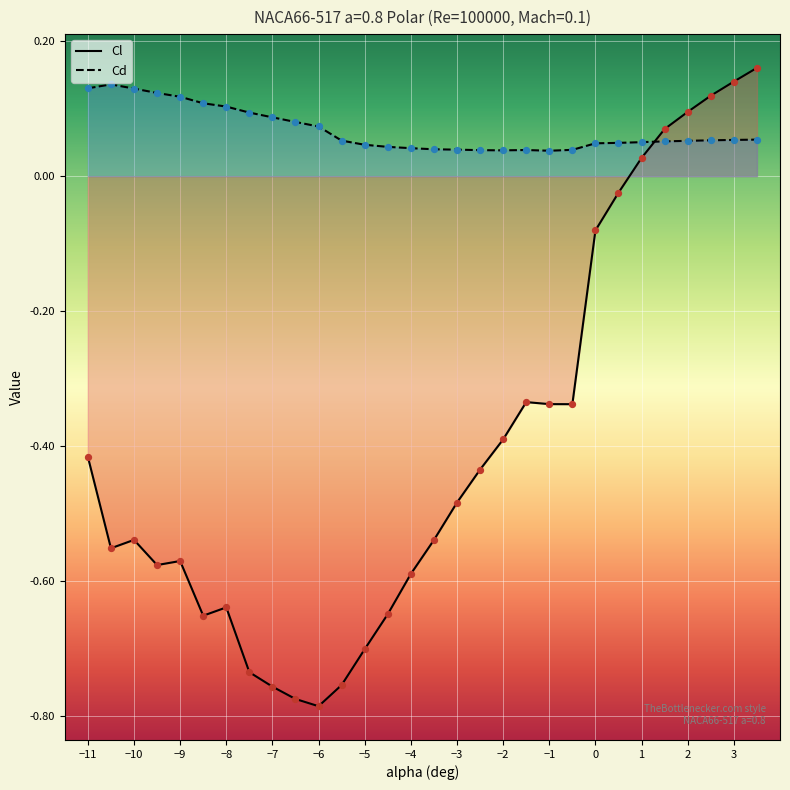

Which series has the largest Y range (max minus min)?

Cl